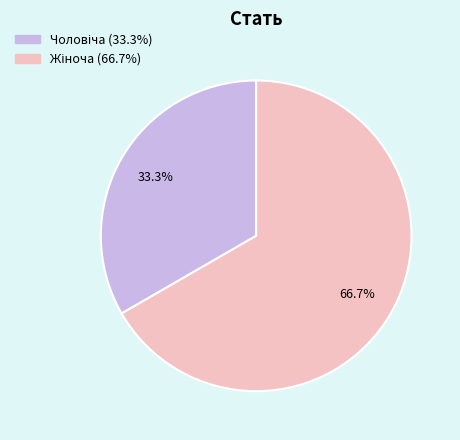

Does any single category account for the majority?

Yes